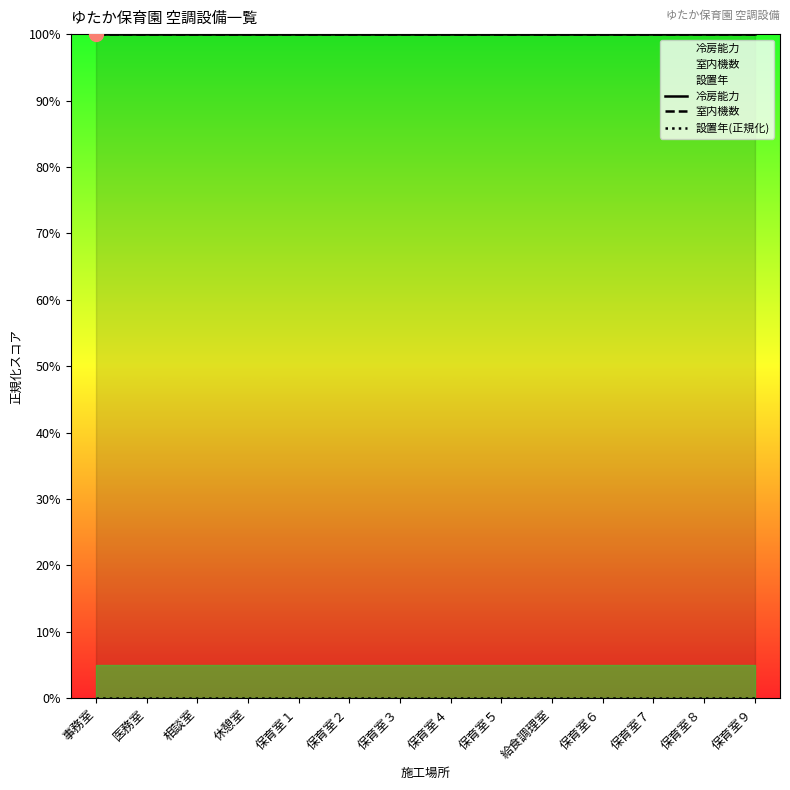

Reading left to right, transcribe all the data shown in this chart.

冷房能力: 事務室=100	医務室=100	相談室=100	休憩室=100	保育室１=100	保育室２=100	保育室３=100	保育室４=100	保育室５=100	給食調理室=100	保育室６=100	保育室７=100	保育室８=100	保育室９=100
室内機数: 事務室=100	医務室=100	相談室=100	休憩室=100	保育室１=100	保育室２=100	保育室３=100	保育室４=100	保育室５=100	給食調理室=100	保育室６=100	保育室７=100	保育室８=100	保育室９=100
設置年(正規化): 事務室=0	医務室=0	相談室=0	休憩室=0	保育室１=0	保育室２=0	保育室３=0	保育室４=0	保育室５=0	給食調理室=0	保育室６=0	保育室７=0	保育室８=0	保育室９=0